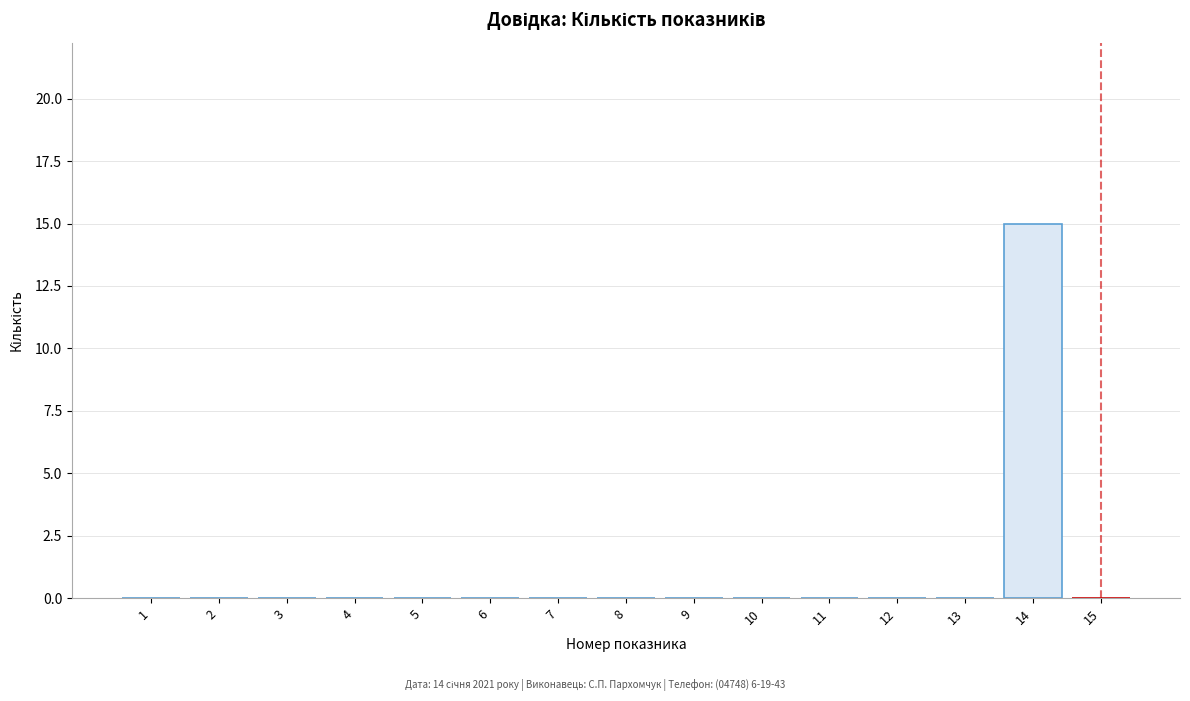

Reading left to right, list all the values displayed in this chart.

1=0	2=0	3=0	4=0	5=0	6=0	7=0	8=0	9=0	10=0	11=0	12=0	13=0	14=15	15=0